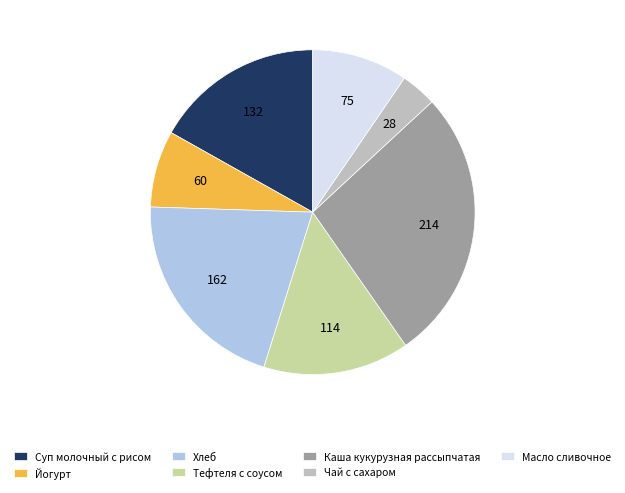

What is the smallest slice in the pie chart?

Чай с сахаром